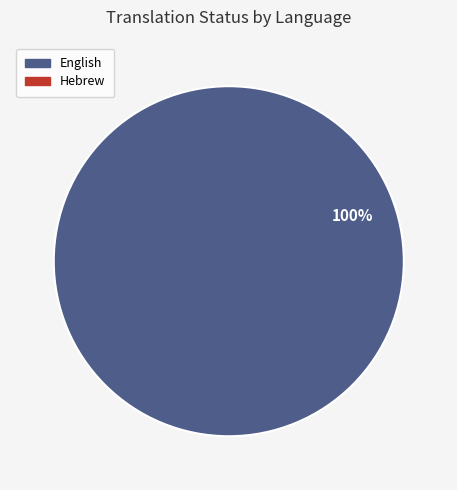

How many slices are in this pie chart?

1